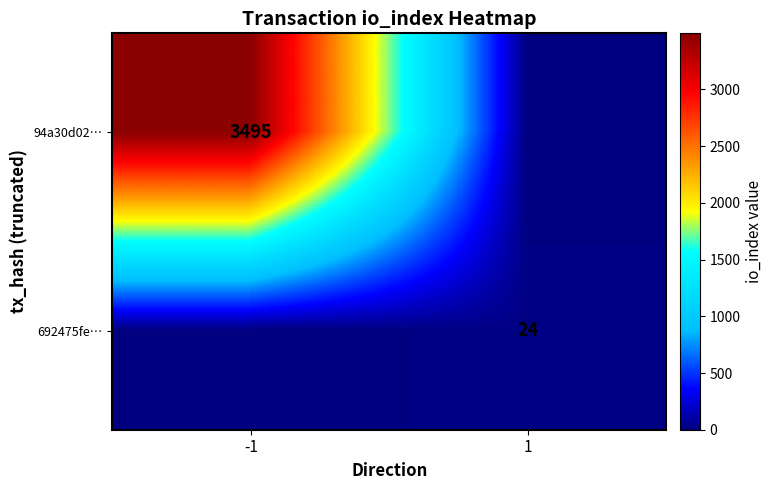

The 692475fe… series shows 12 at 1. True or false?

False